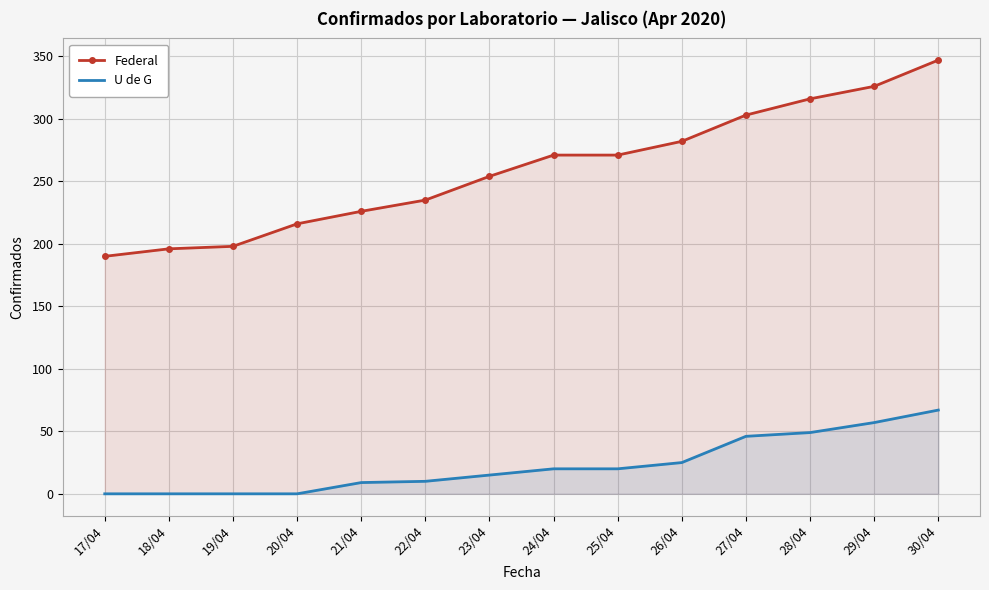

List the series in order of their overall mean, lowest first.

U de G, Federal